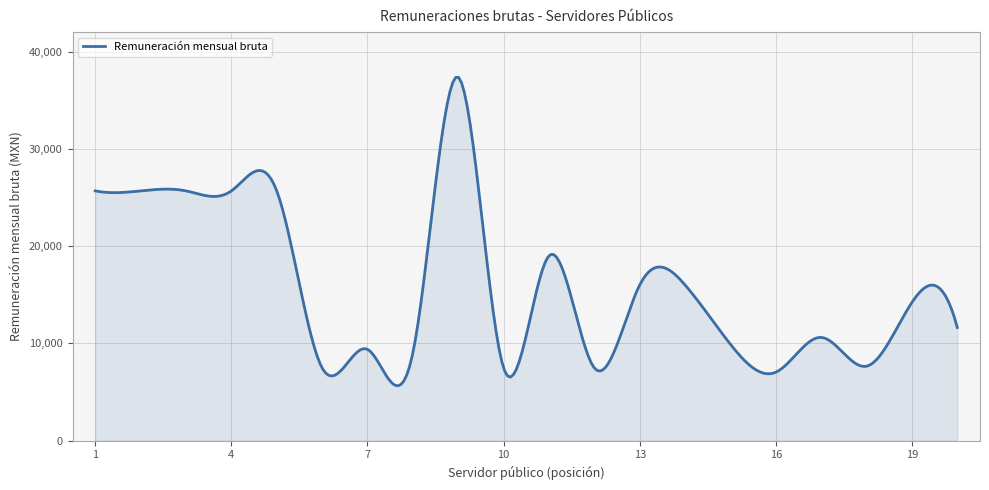

What is the maximum value shown in the chart?

37347.5